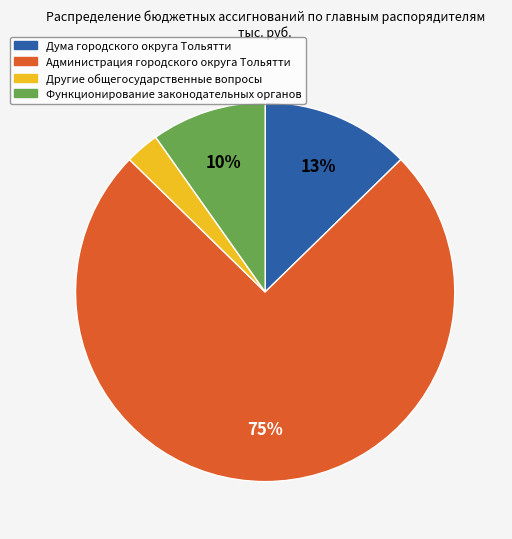

Between Администрация городского округа Тольятти and Функционирование законодательных органов, which is larger?

Администрация городского округа Тольятти